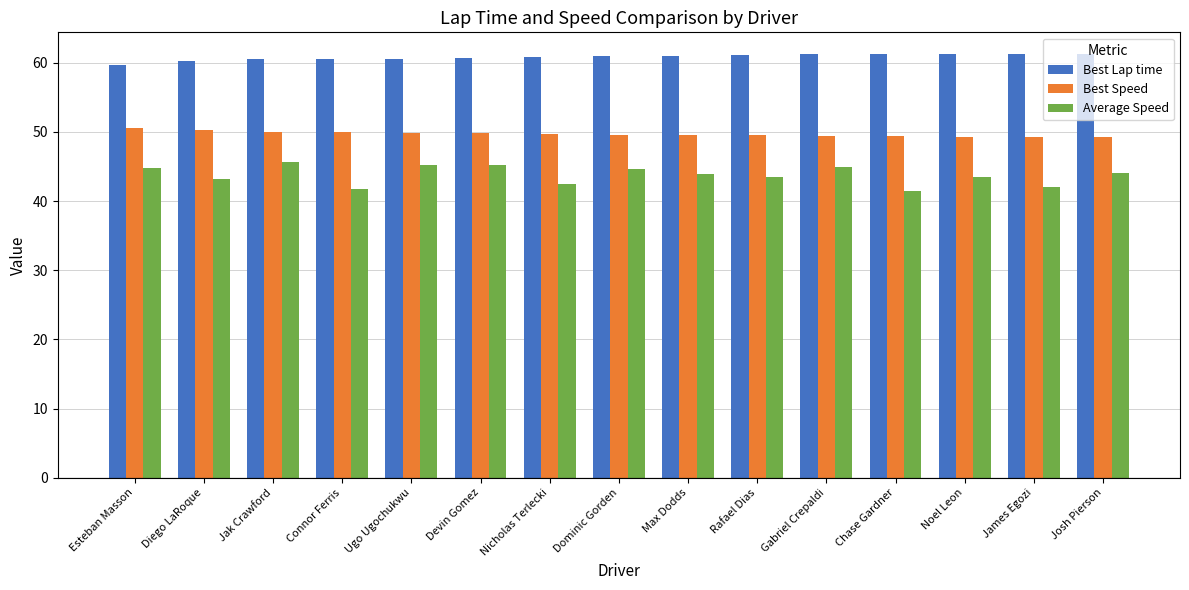

Count the number of data series in this chart.

3